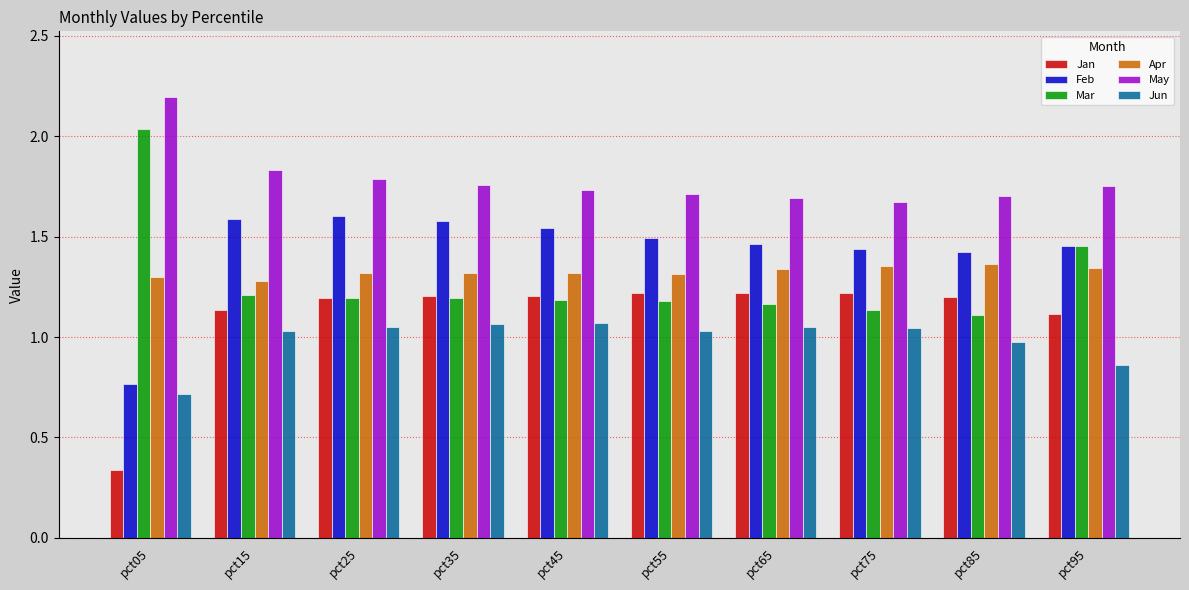

What is the difference between the highest and lowest values at pct45?

0.7